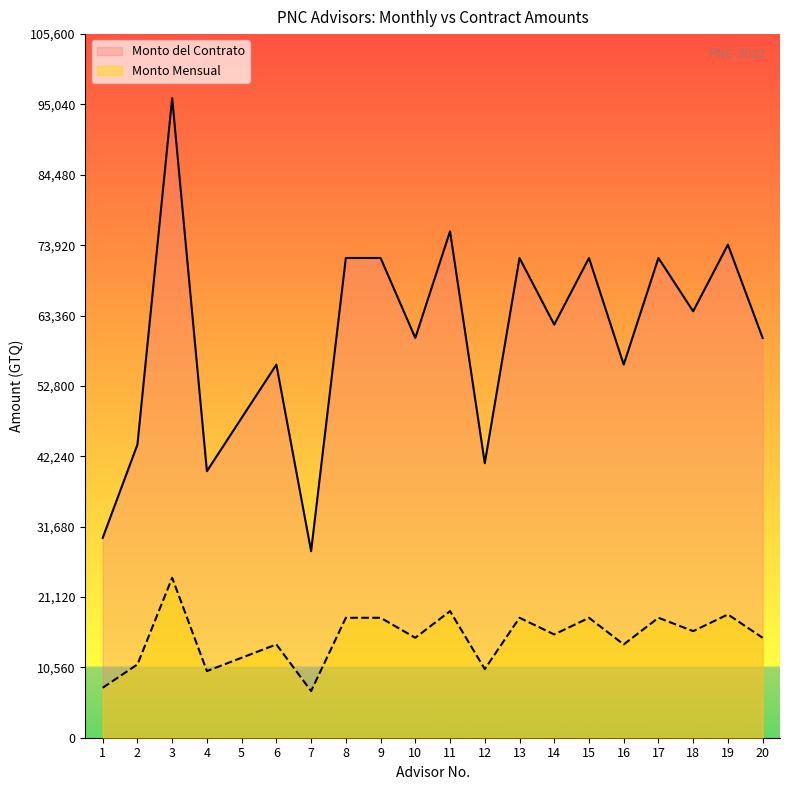

Which label corresponds to the largest value in the chart?

3